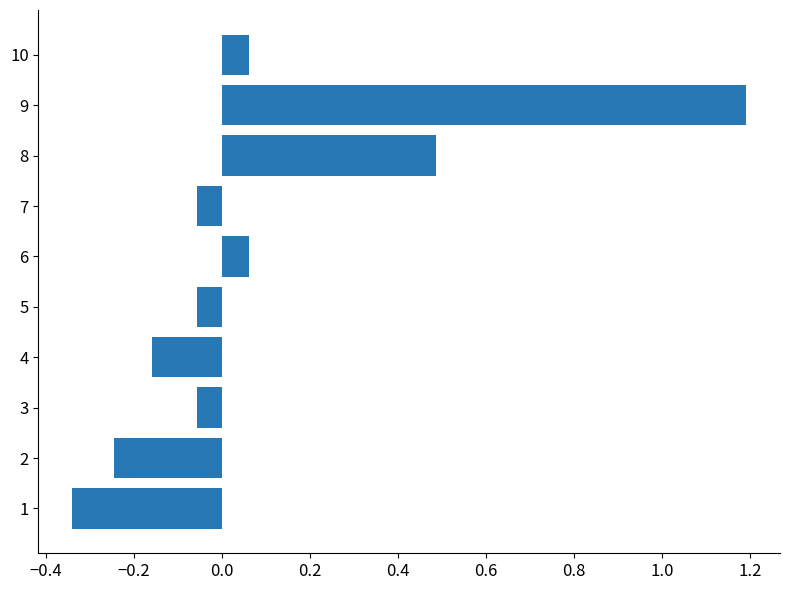

What is the change in value from 2 to 7?

+0.2